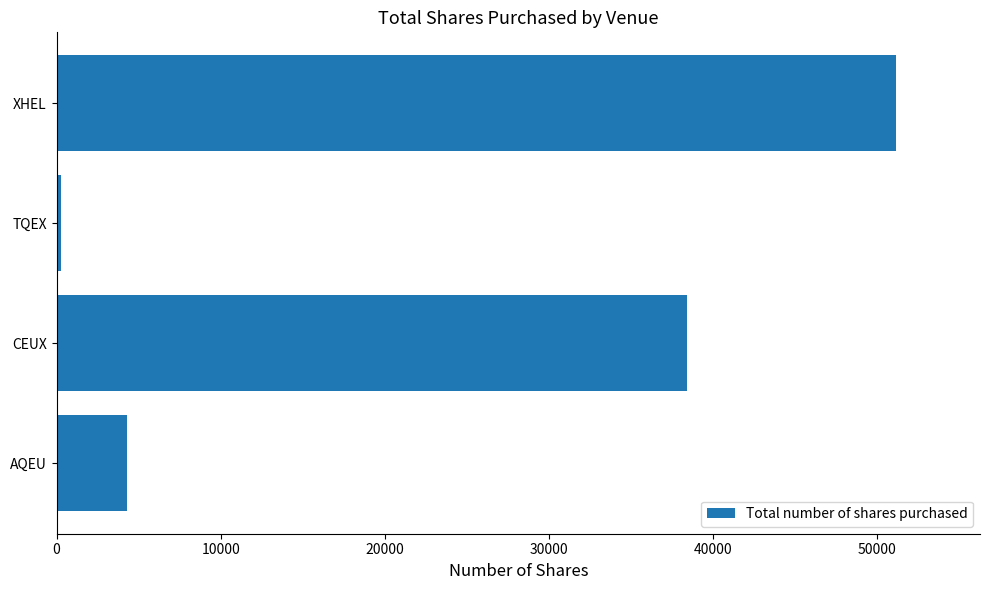

What is the ratio of the value at XHEL to the value at CEUX?

1.3